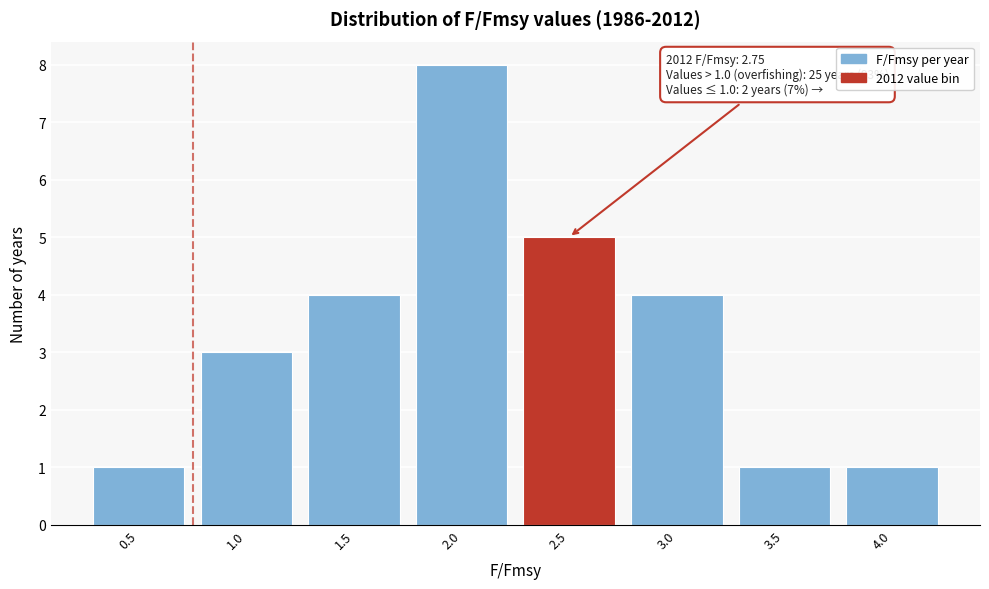

Reading left to right, list all the values displayed in this chart.

1	3	4	8	5	4	1	1